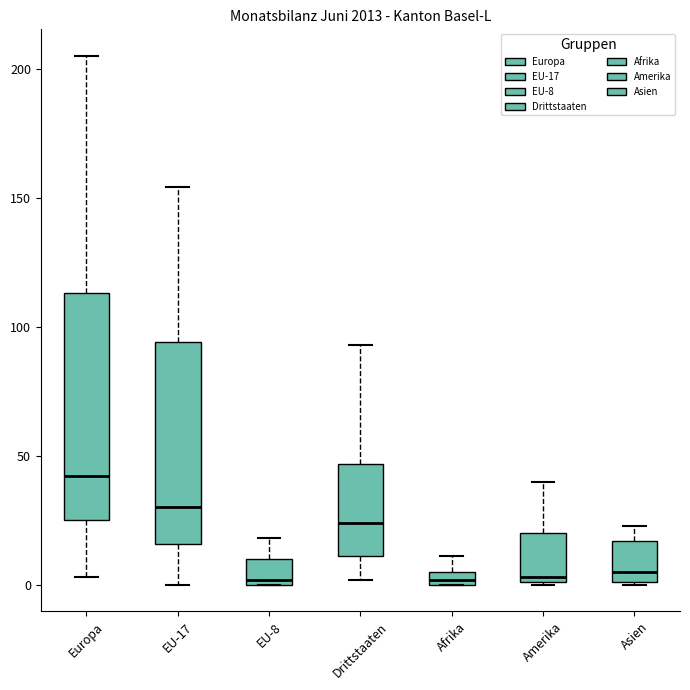

Which box is the tallest, from its lower edge to its upper edge?

Europa